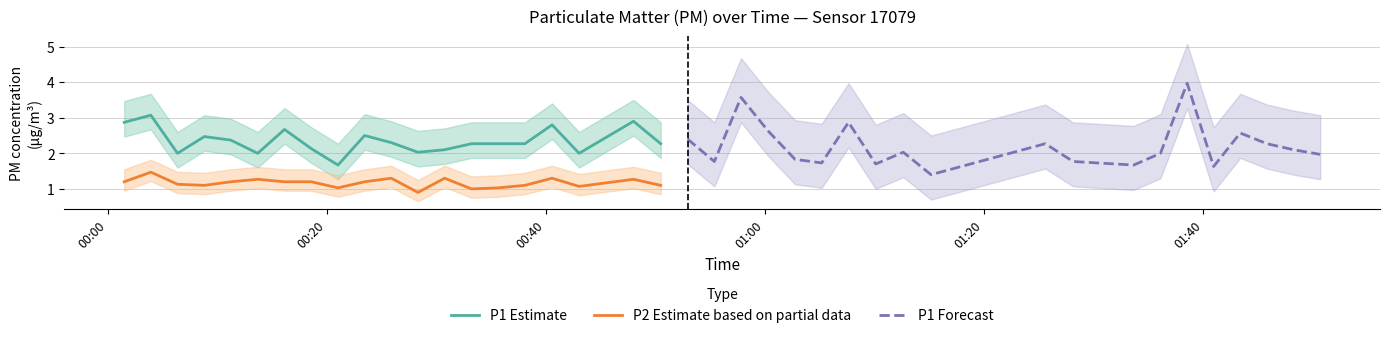

What is the minimum value shown in the chart?

0.9